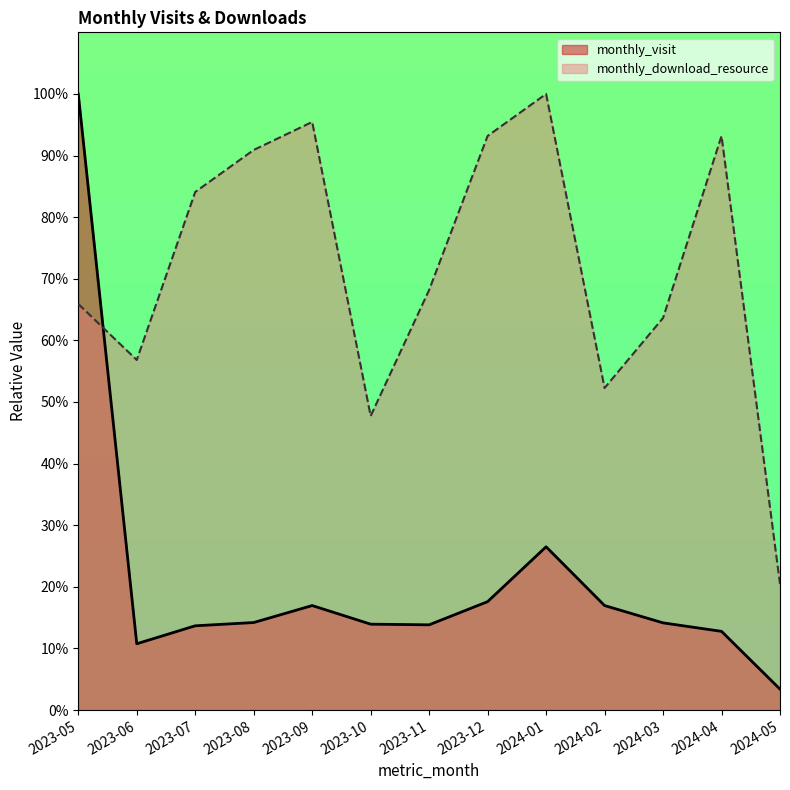

What are all the series names shown in the legend?

monthly_visit, monthly_download_resource